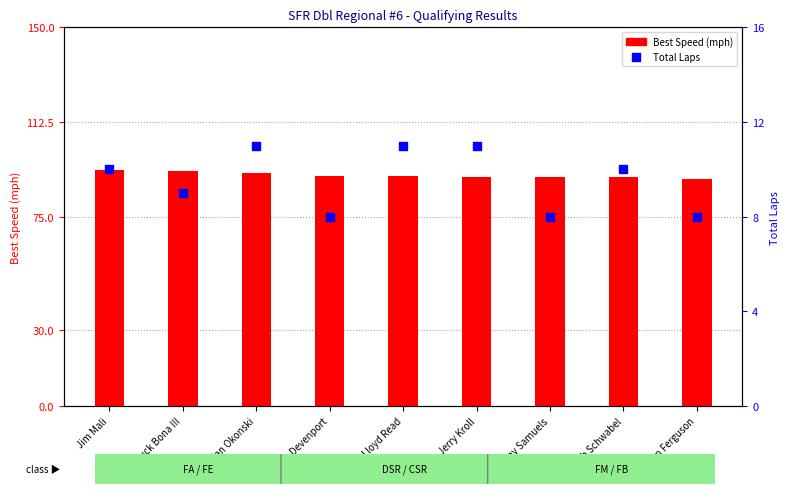

Which series contains the lowest Y value?

Total Laps